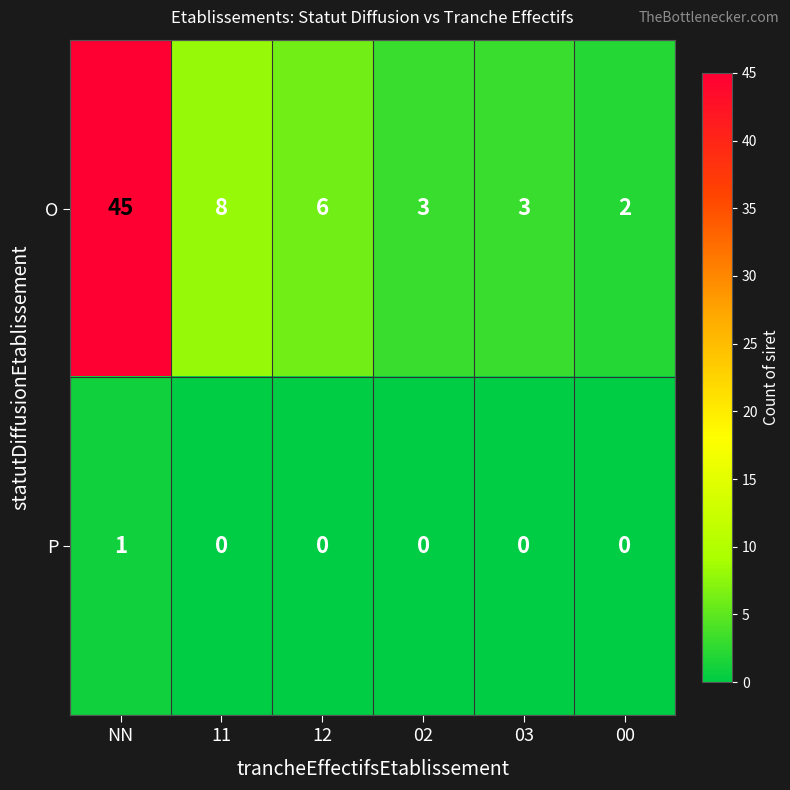

Where is O nearest to the value 23?

11